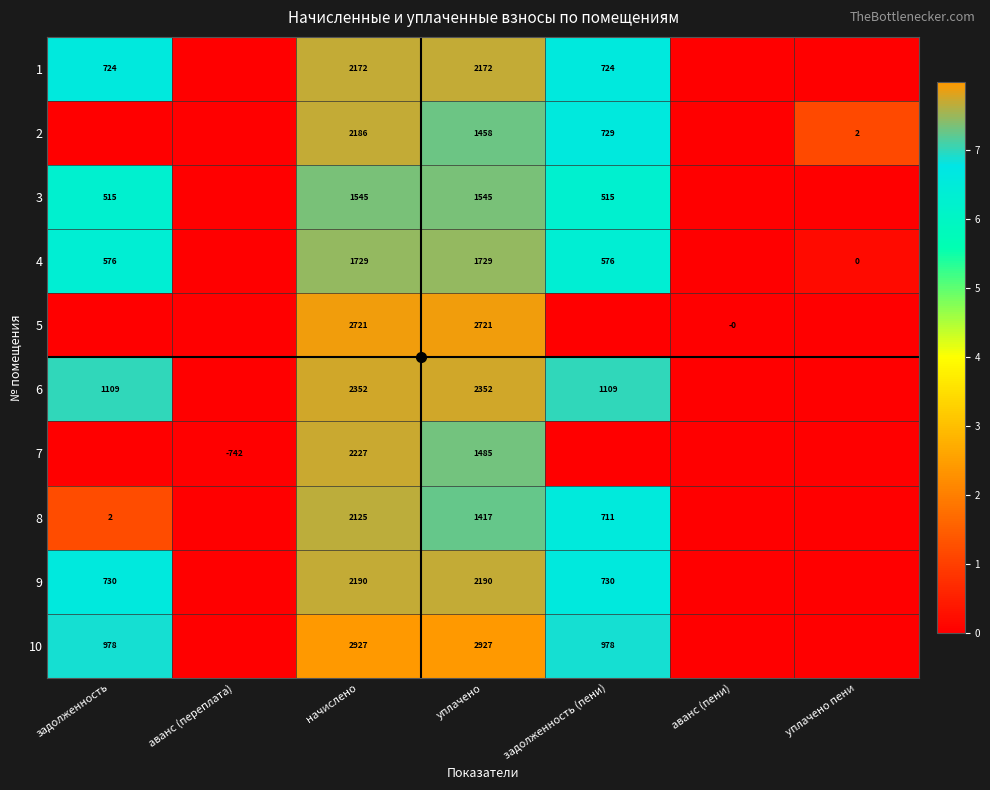

Rank the series by their maximum value, from highest to lowest.

10, 5, 6, 7, 9, 2, 1, 8, 4, 3